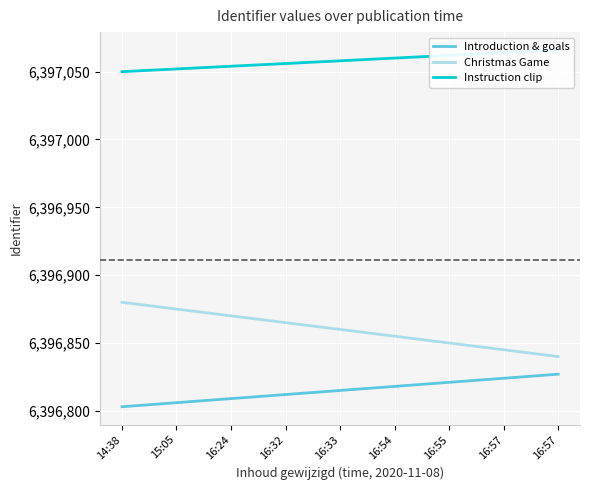

What is the total value across all series at 16:33?

19190733